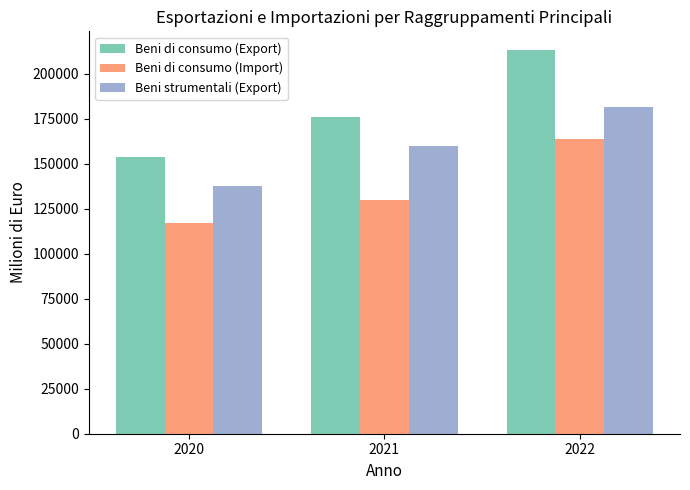

What is the value of the Beni di consumo (Export) bar at the 3rd from the left?

212913